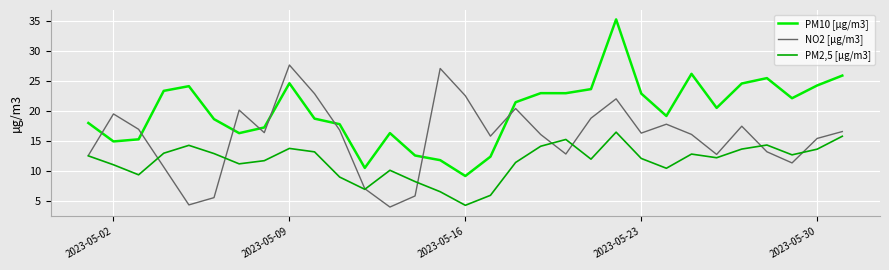

What is the smallest value displayed?

4.1